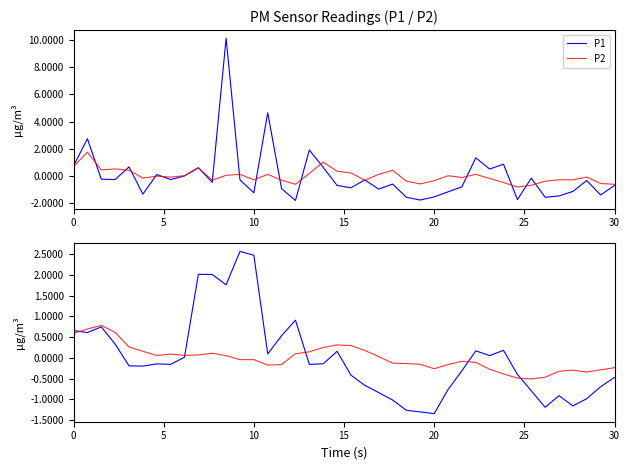

What is the maximum value for P1?

10.1